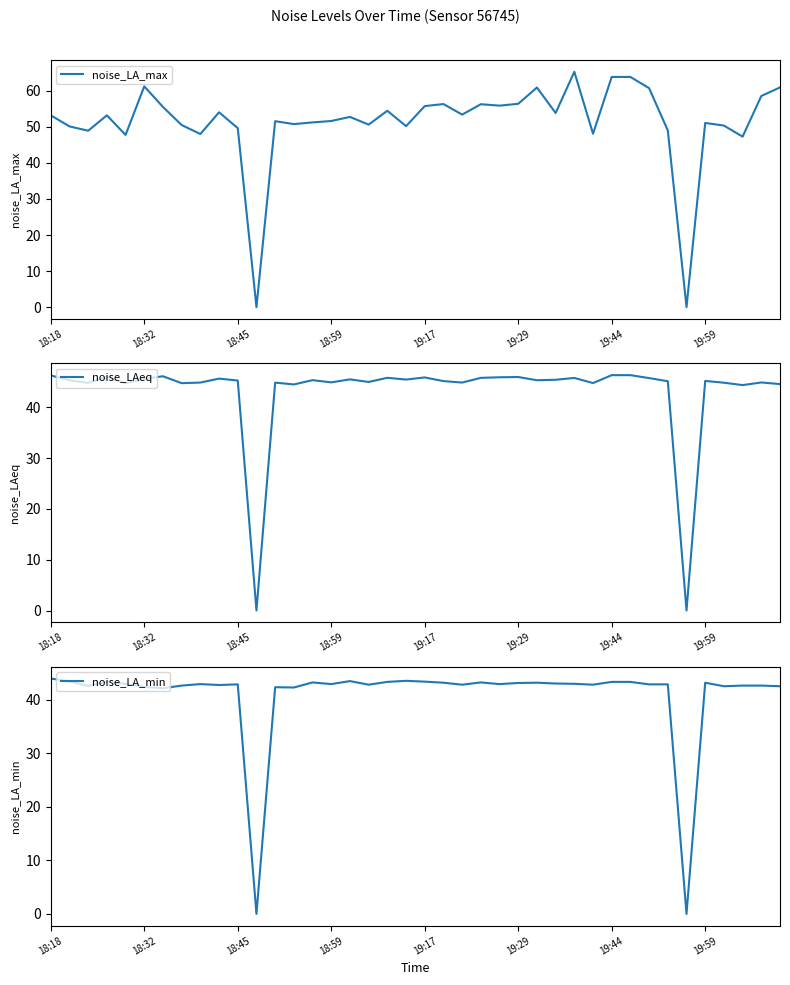

How many positive values does the noise_LAeq series have?

38